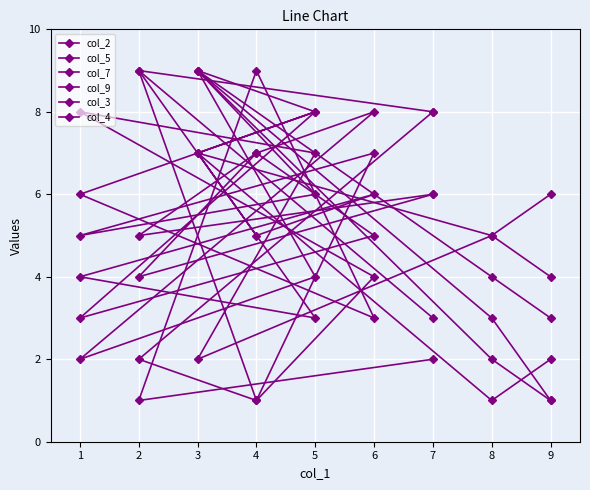

At how many categories does at least one series exceed 6?

7